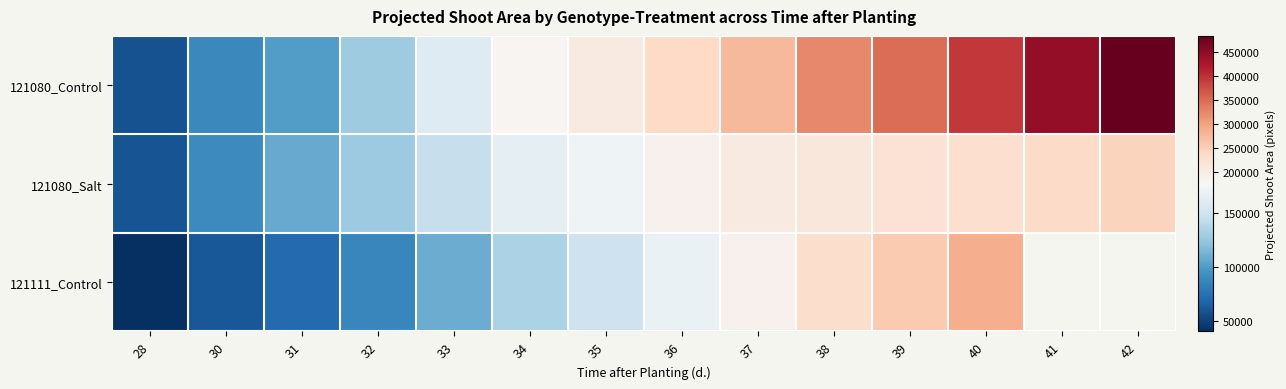

Which series changed the most between 36 and 38?

121080_Control